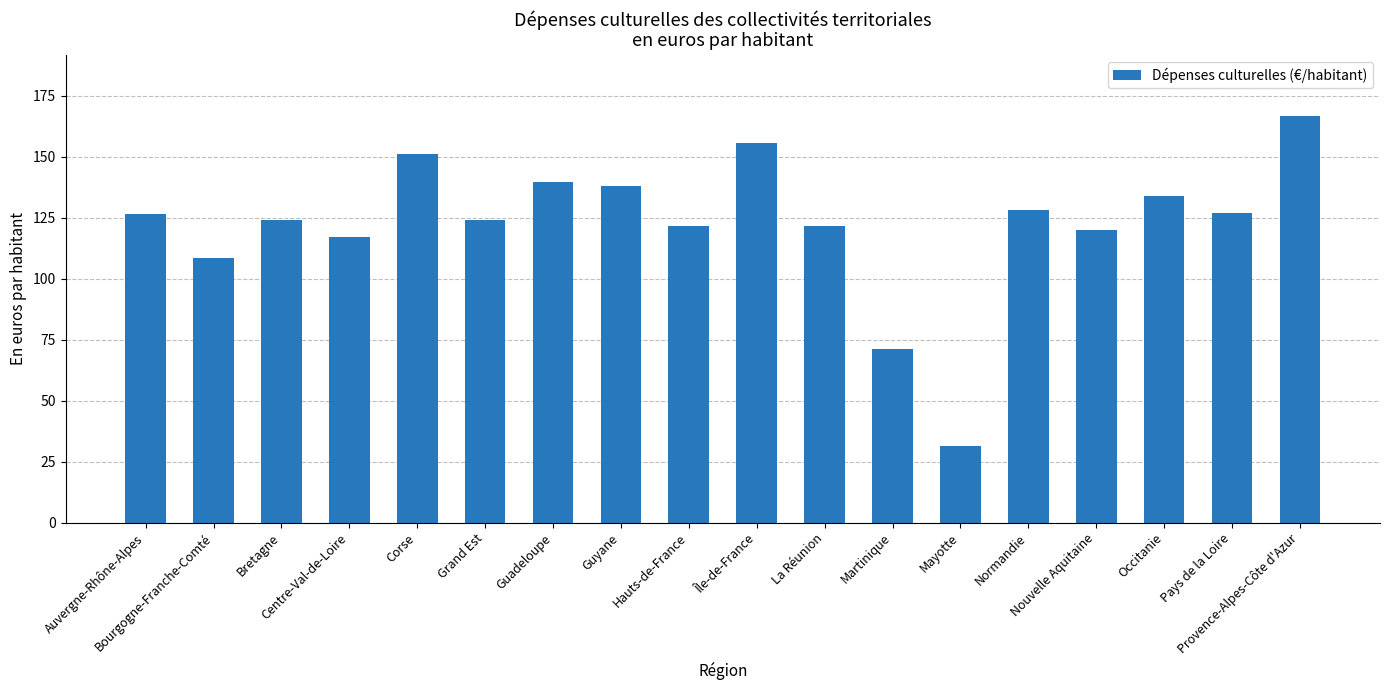

How many bars are there in total?

18